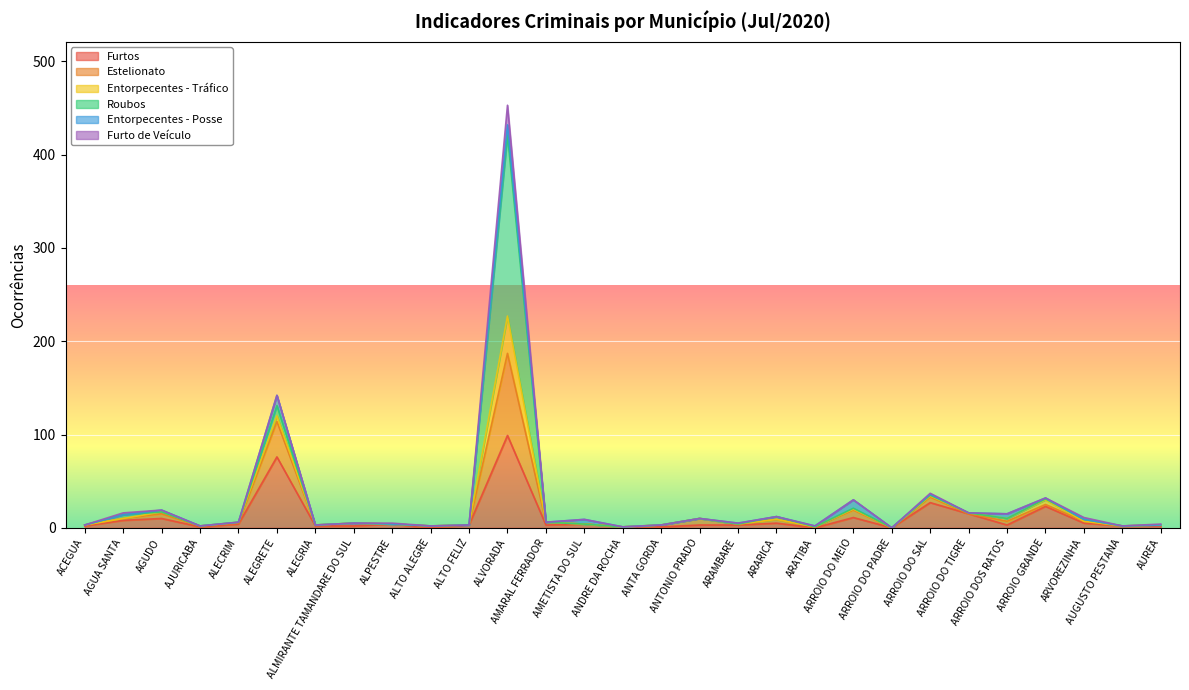

At how many categories does at least one series exceed 117?

2